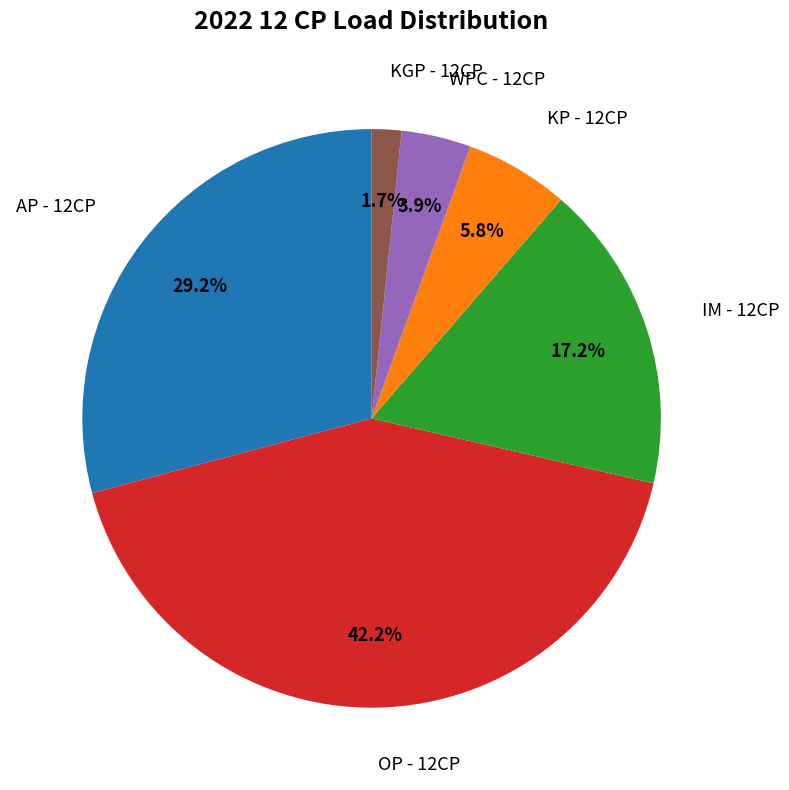

Is there any slice that represents more than half of the pie?

No